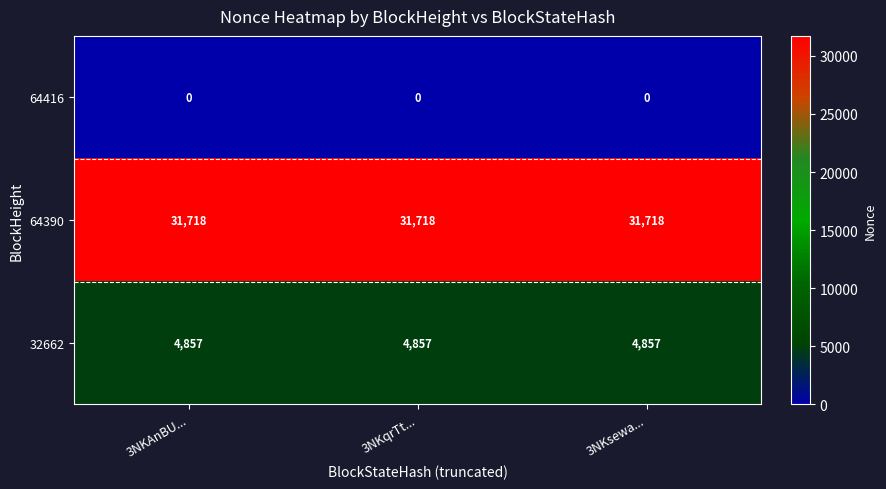

What is the spread (max minus min) of values at 3NKqrTt...?

31718